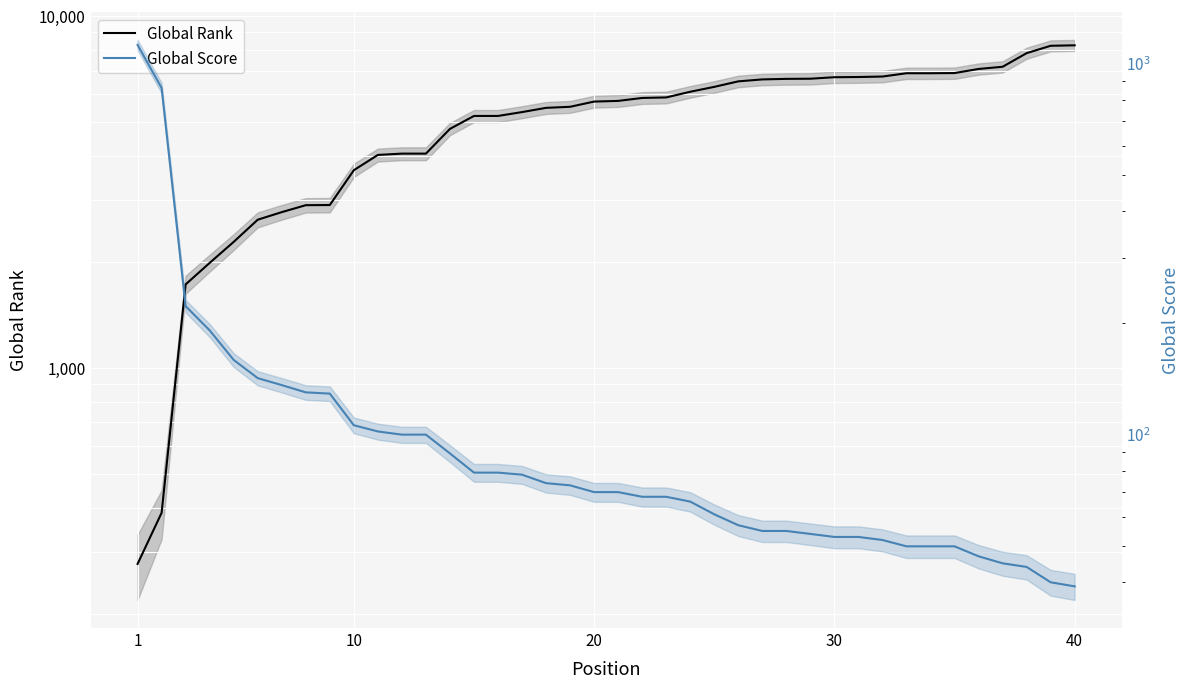

What is the sum of all Global Rank values?

206447